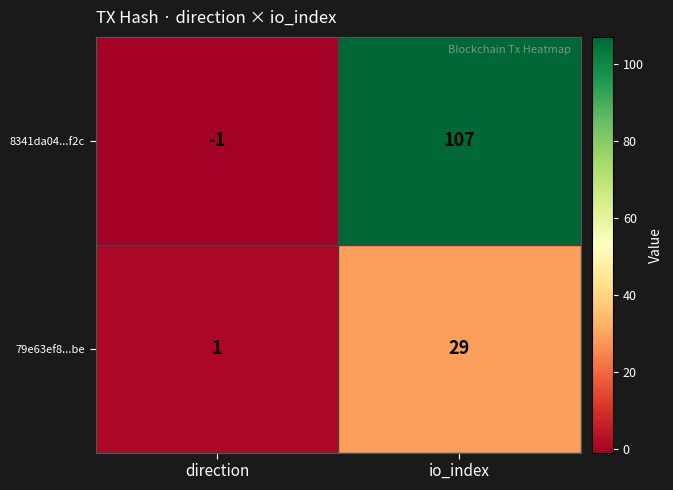

At which category is the sum across all series the highest?

io_index